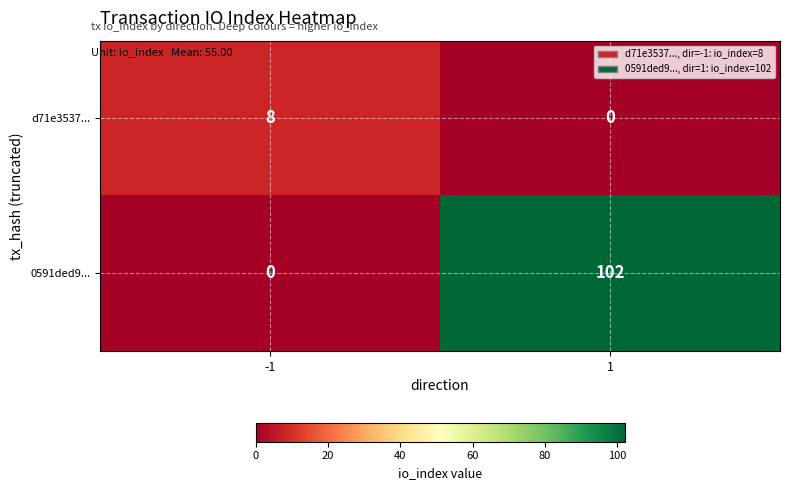

Reading left to right, extract all data points from this chart.

d71e3537...: 8	0
0591ded9...: 0	102